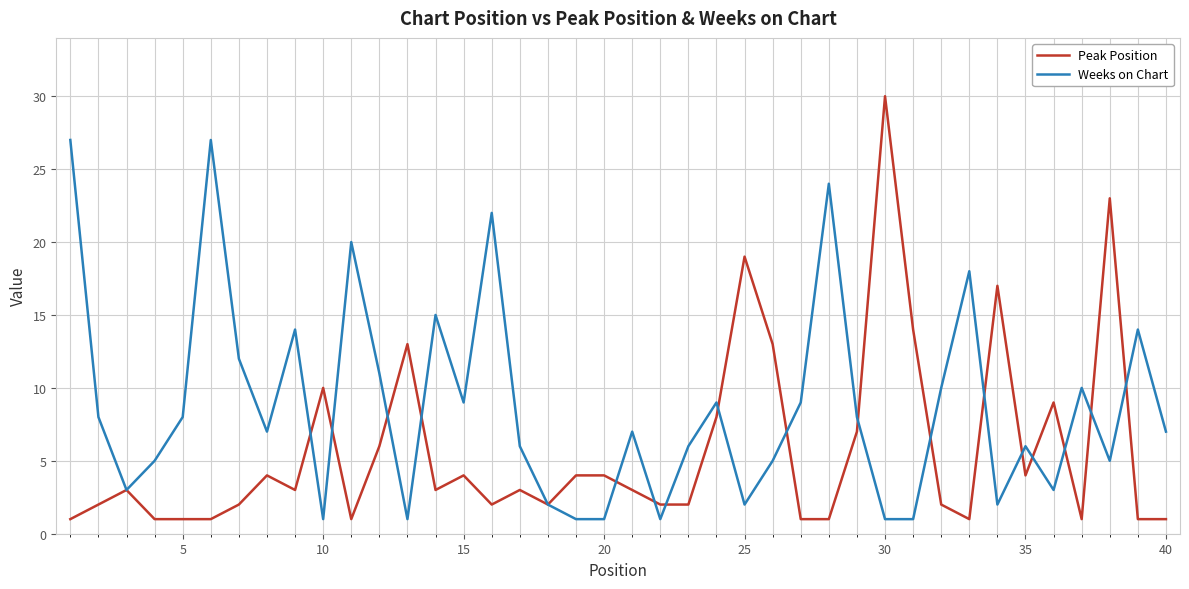

Which series has the widest spread of values?

Peak Position